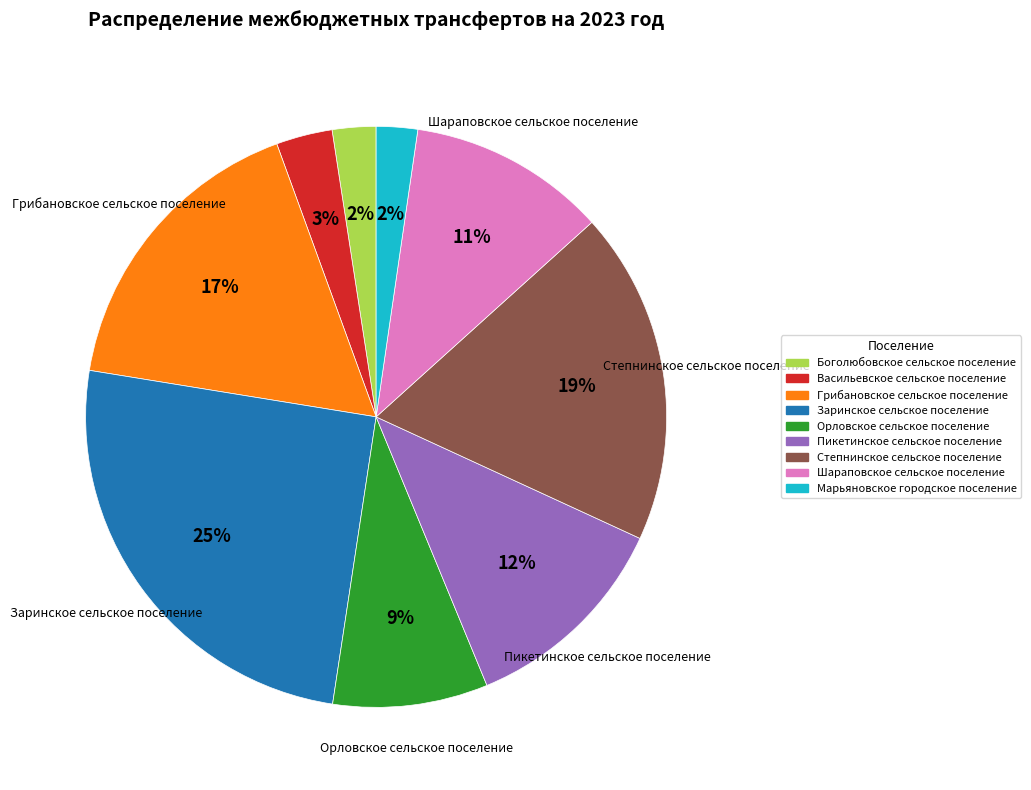

To the nearest percent, what is the difference between the largest and smallest slice percentages?

23%